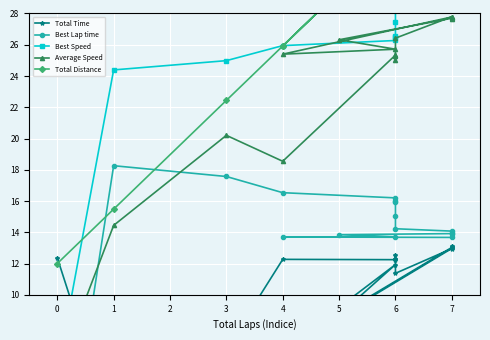

What is the minimum value for Total Time?

1.2